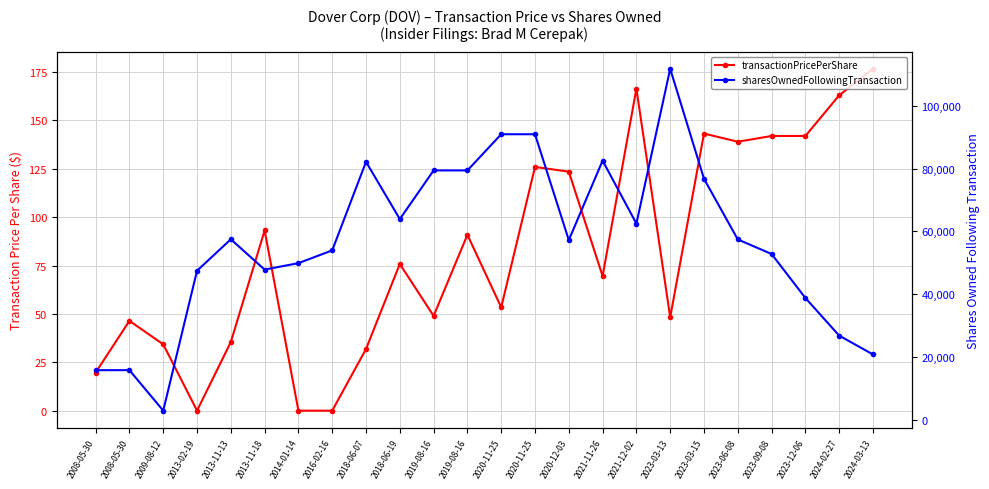

Which series has the largest total across all categories?

sharesOwnedFollowingTransaction